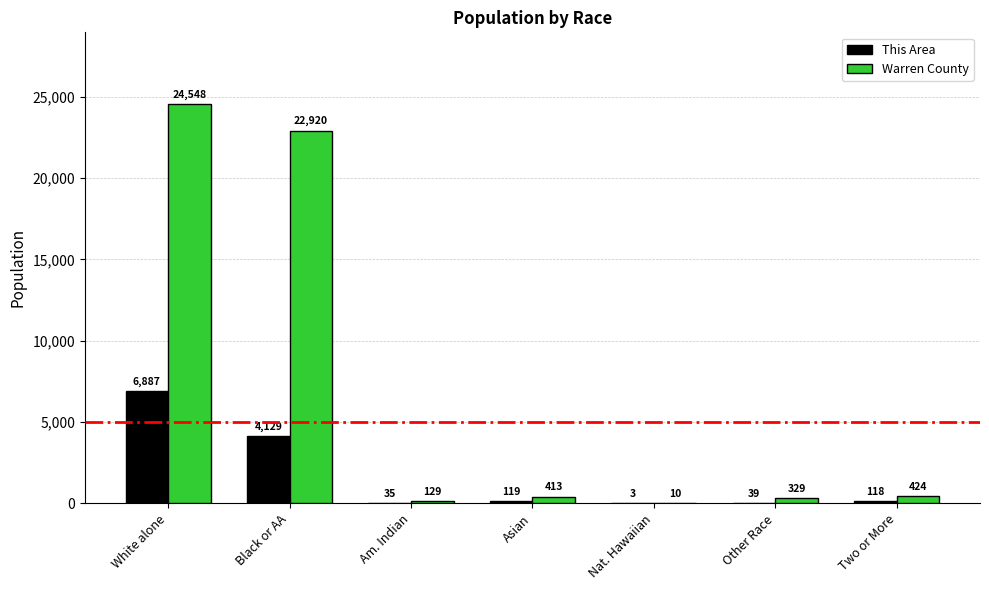

What is the sum of the This Area values at Asian and Nat. Hawaiian?

122